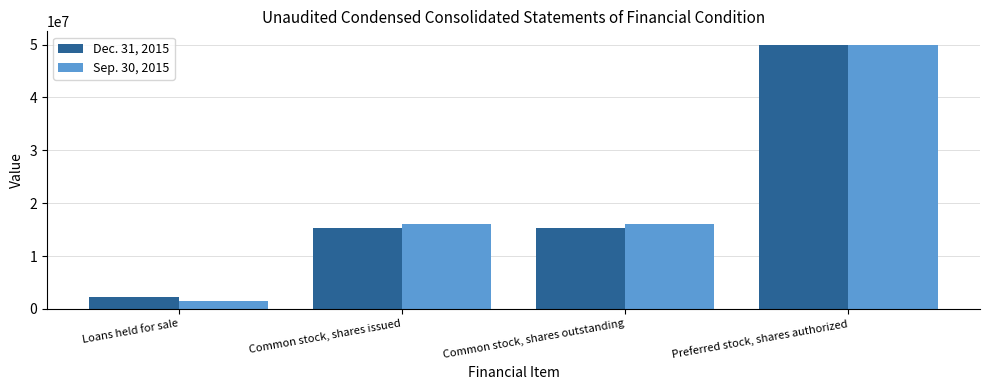

What is the value of the Sep. 30, 2015 bar at the 2nd from the left?

16027654